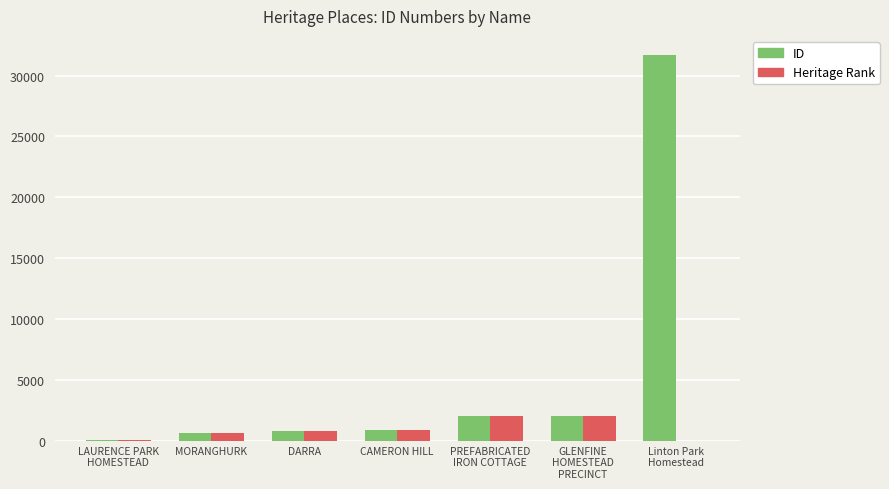

Is it true that Heritage Rank equals 610 at PREFABRICATED
IRON COTTAGE?

False